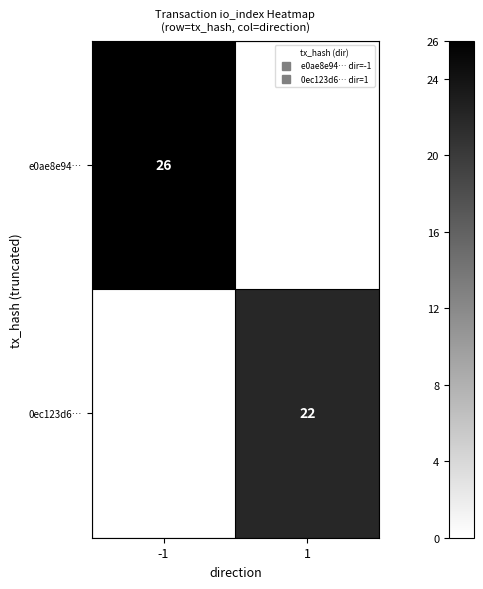

What is the total value across all series at 1?

22